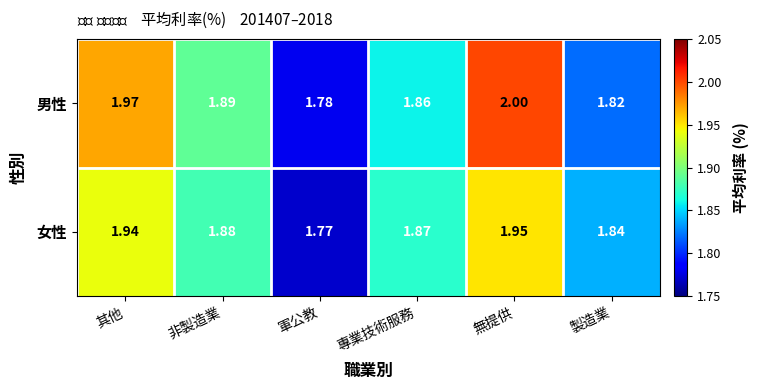

At 製造業, list the series in order from largest to smallest.

女性, 男性